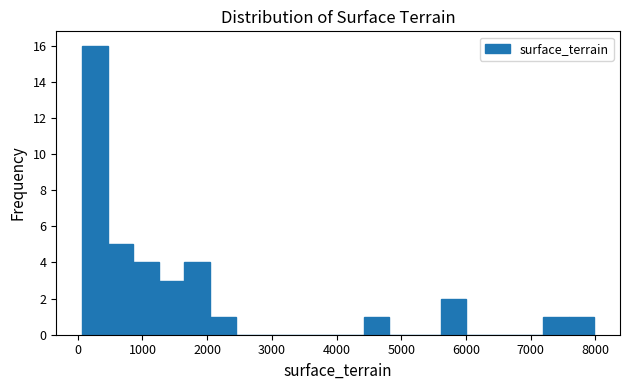

Read against the x-axis, roughly where is the centre of the tallest bar?

300